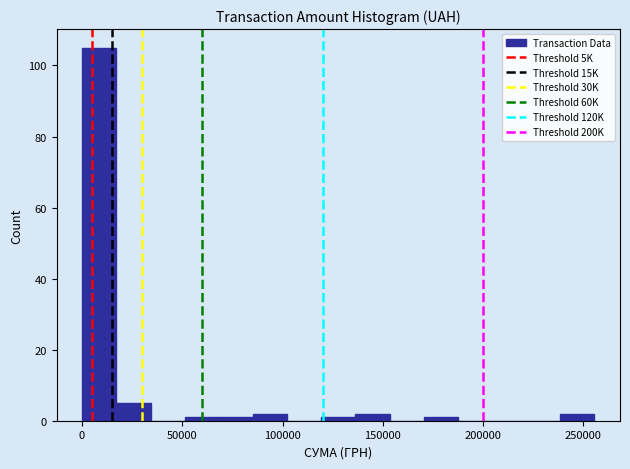

Read against the x-axis, roughly where is the centre of the tallest bar?

10000